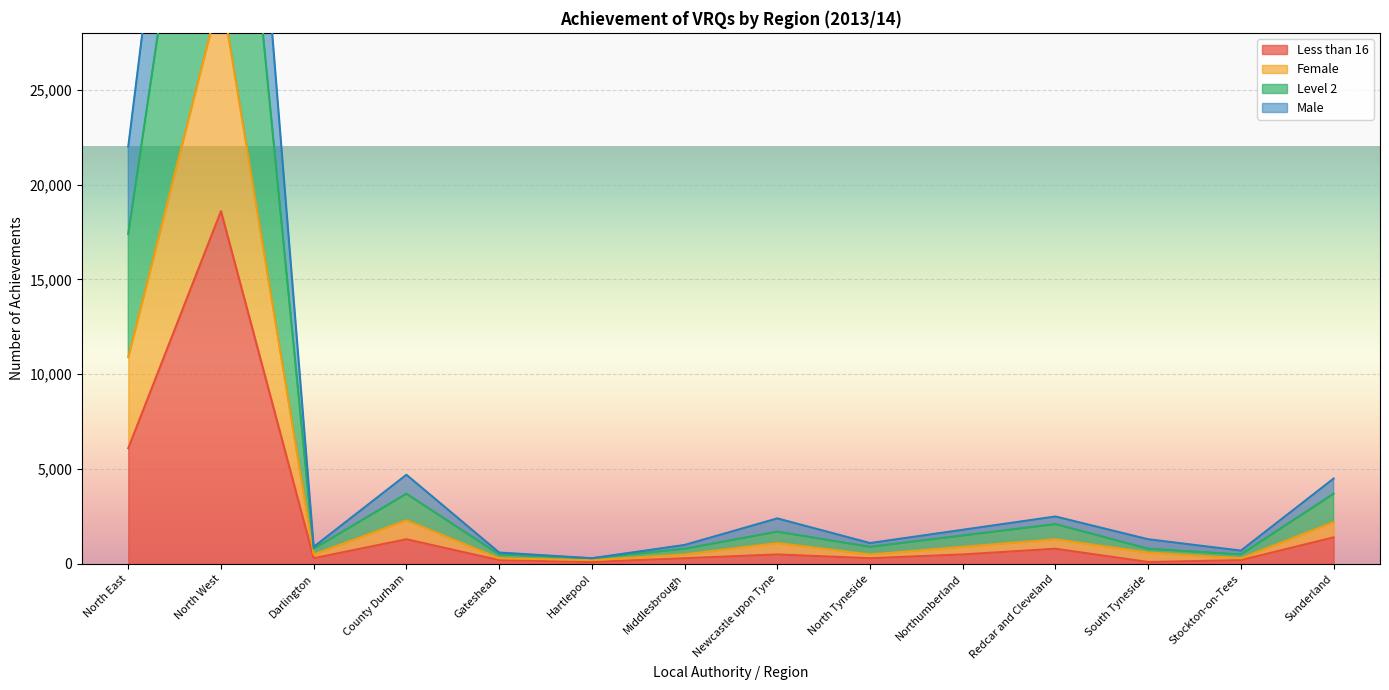

True or false: Female has more than 0 points higher than both neighbors.

True